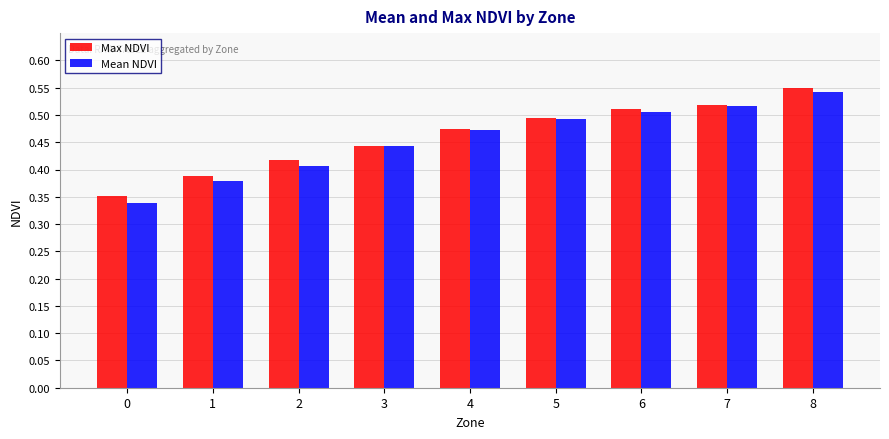

Is the value of Max NDVI at 4 greater than the value of Mean NDVI at 3?

Yes